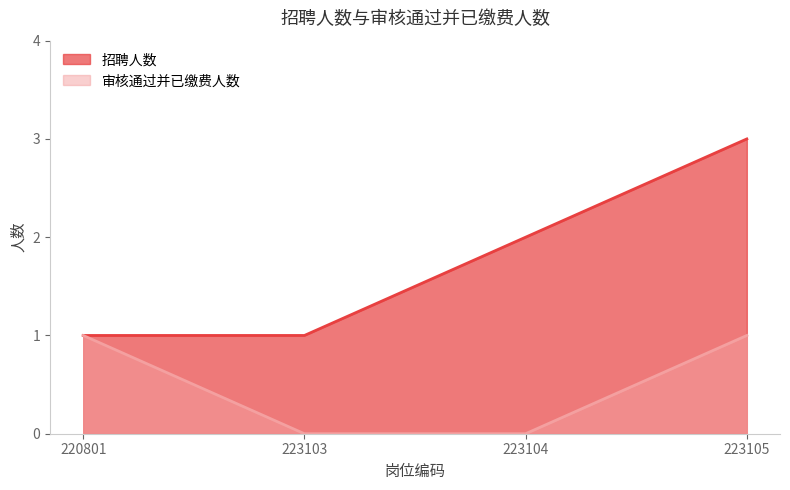

Rank the categories by 审核通过并已缴费人数 value from highest to lowest.

220801, 223105, 223103, 223104